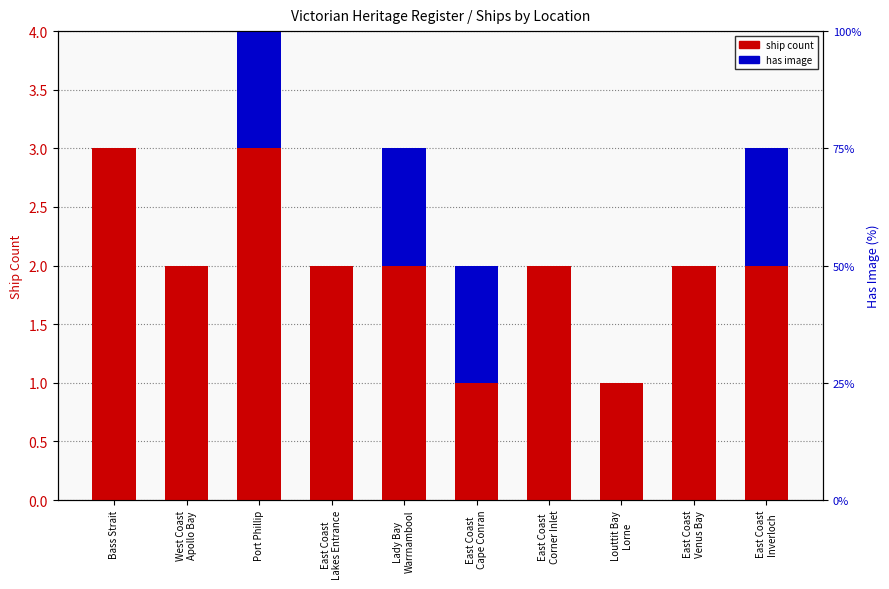

True or false: has image has a value of 0 at East Coast
Inverloch.

False